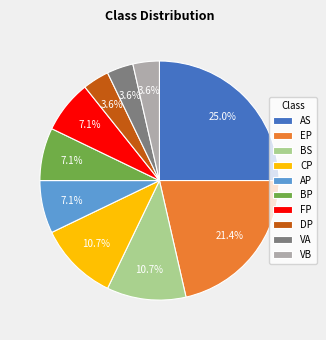

Is BS the majority of the pie?

No